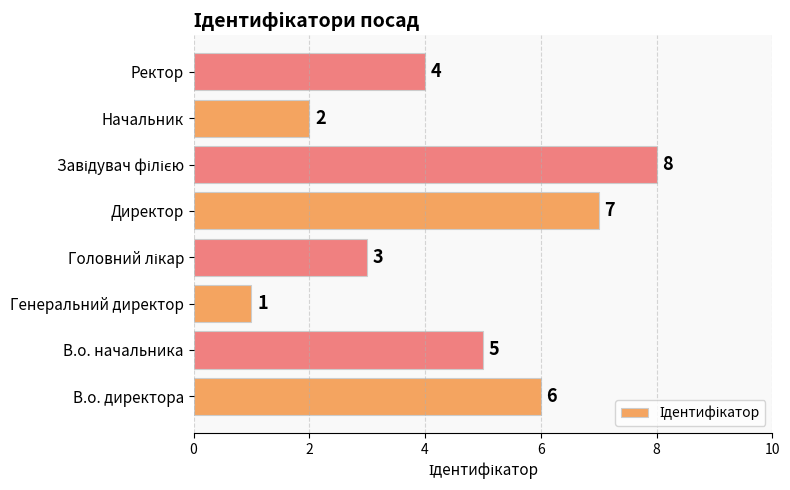

Is it true that the value at Ректор is 7?

False